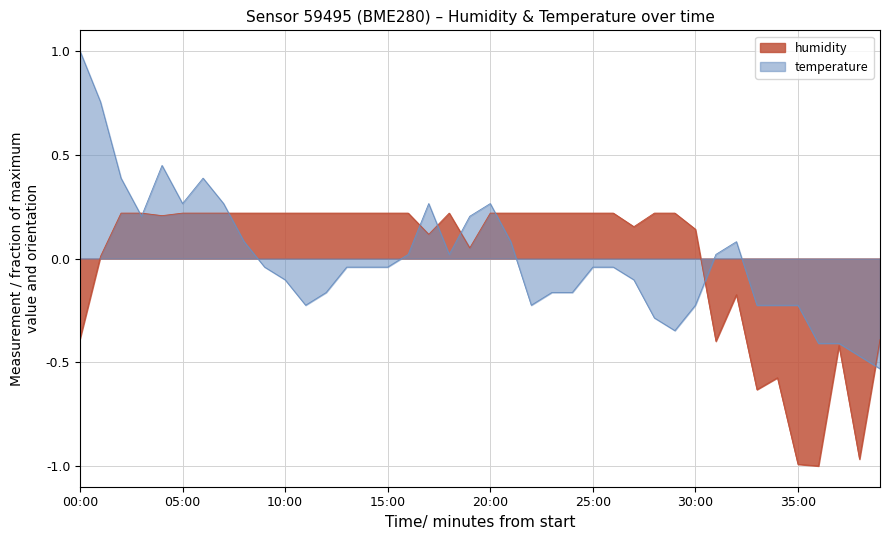

How many lines are shown in the chart?

2